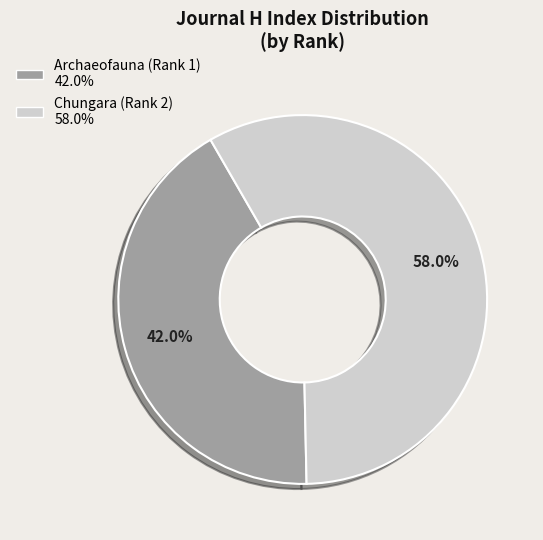

Count the number of slices in the pie.

2